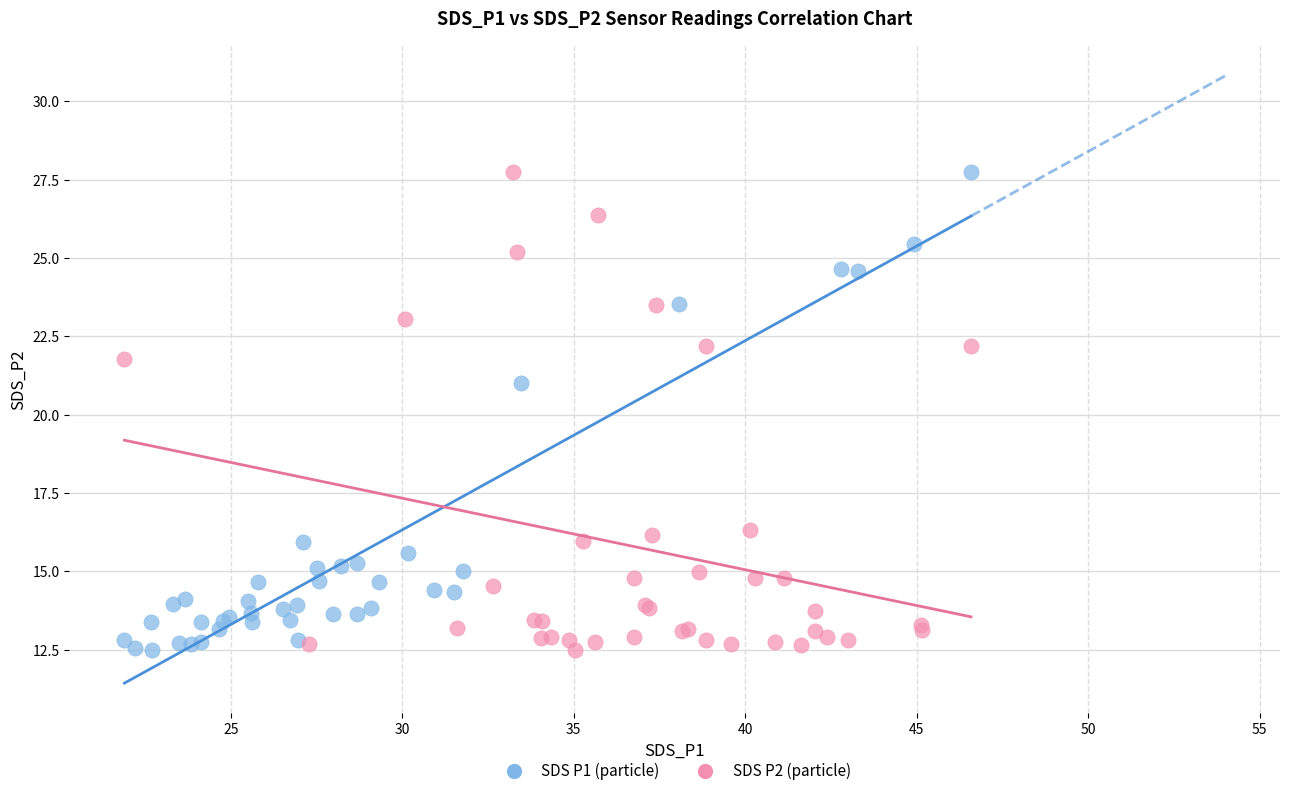

What are all the series names shown in the legend?

SDS P1 (particle), SDS P2 (particle)